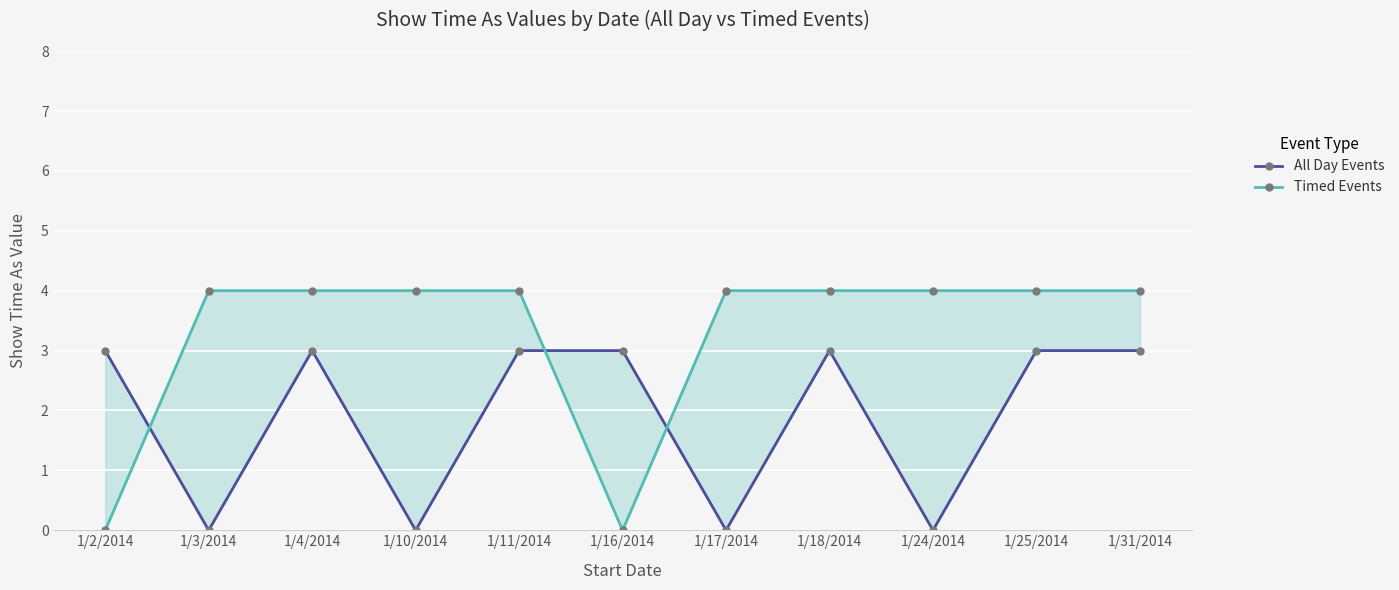

Read the Timed Events value at 1/10/2014.

4